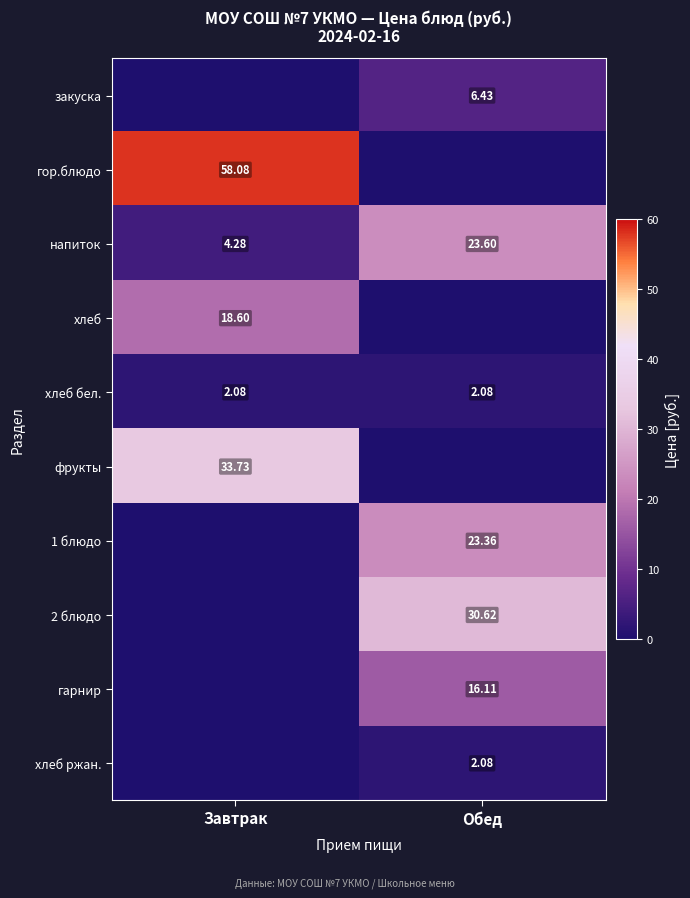

What is the spread (max minus min) of values at Завтрак?

58.1